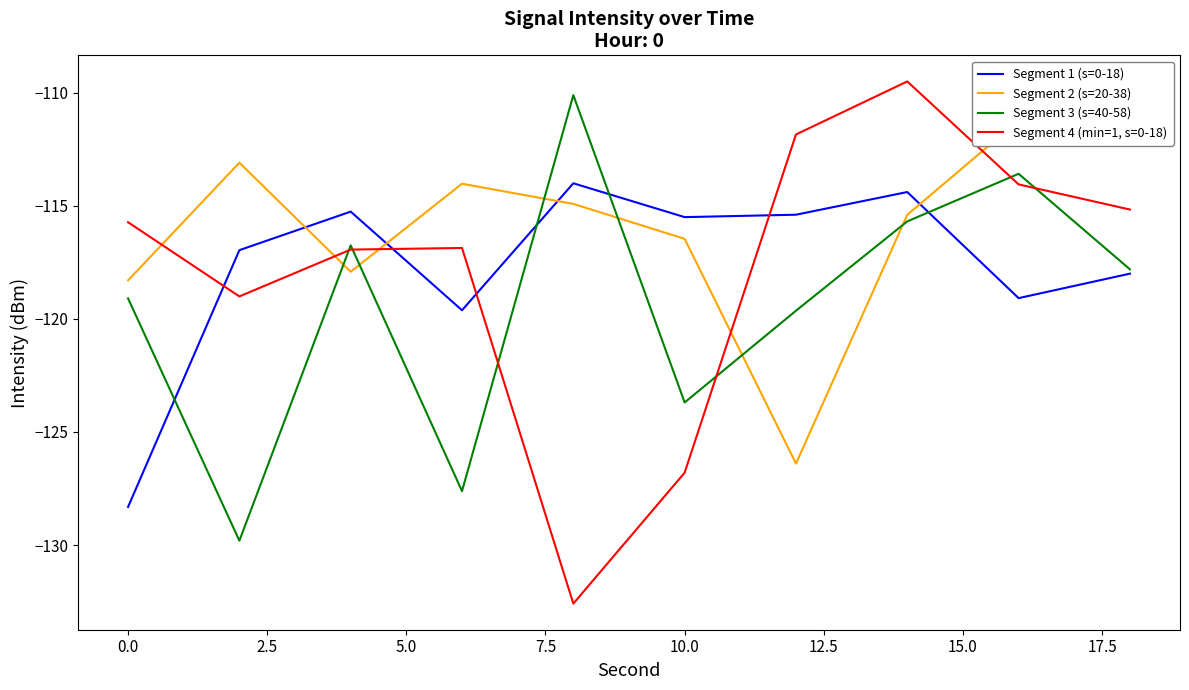

At 0.0, list the series in order from largest to smallest.

Segment 2 (s=20-38), Segment 1 (s=0-18), Segment 4 (min=1, s=0-18), Segment 3 (s=40-58)